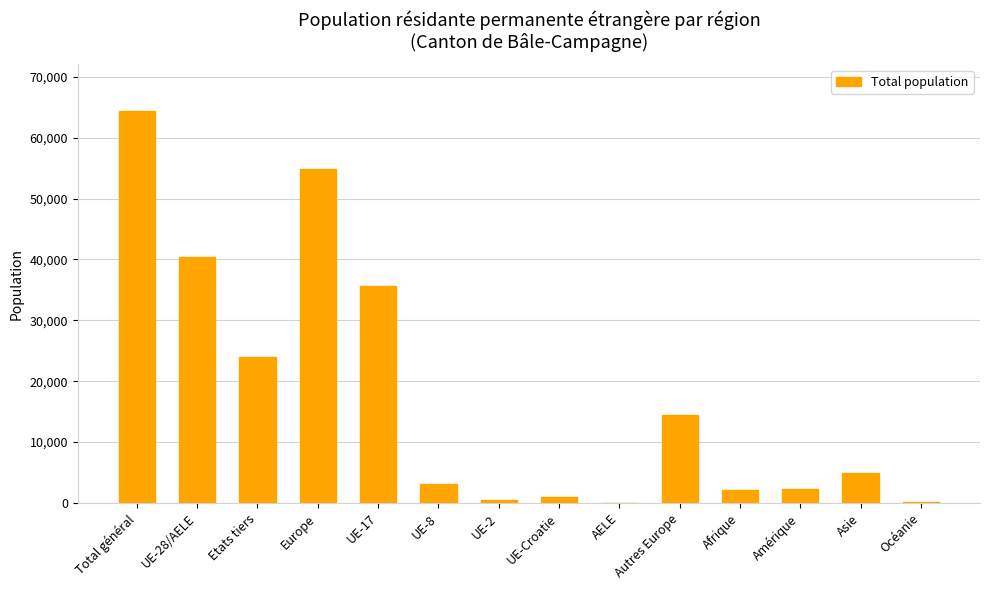

Which category has the highest value across all series?

Total général